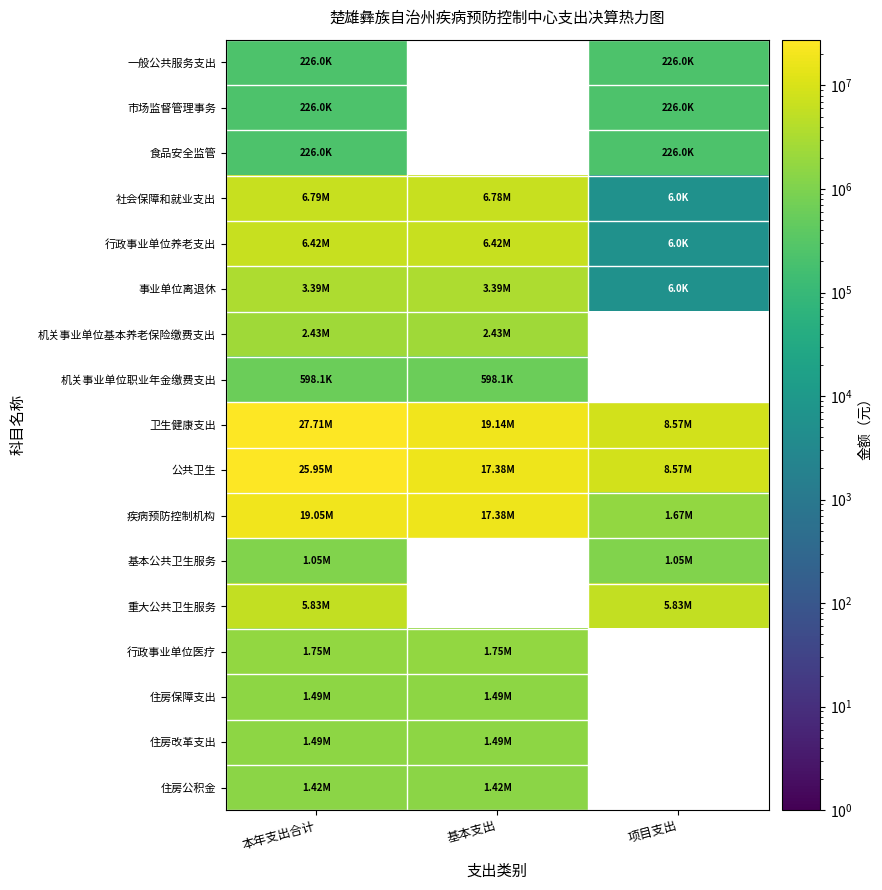

At which category is the sum across all series the highest?

本年支出合计